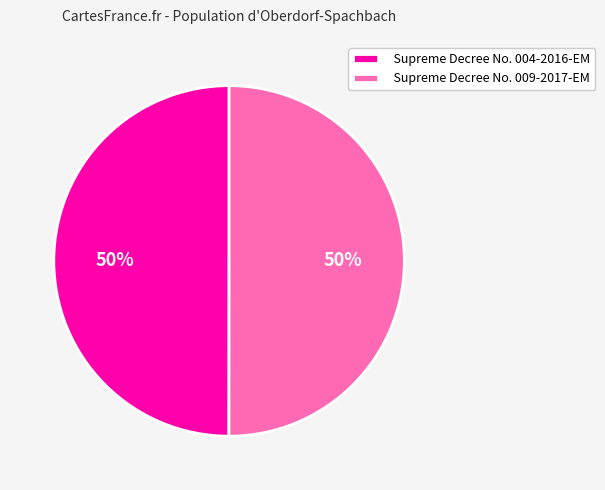

True or false: Supreme Decree No. 009-2017-EM accounts for 59% of the total.

False